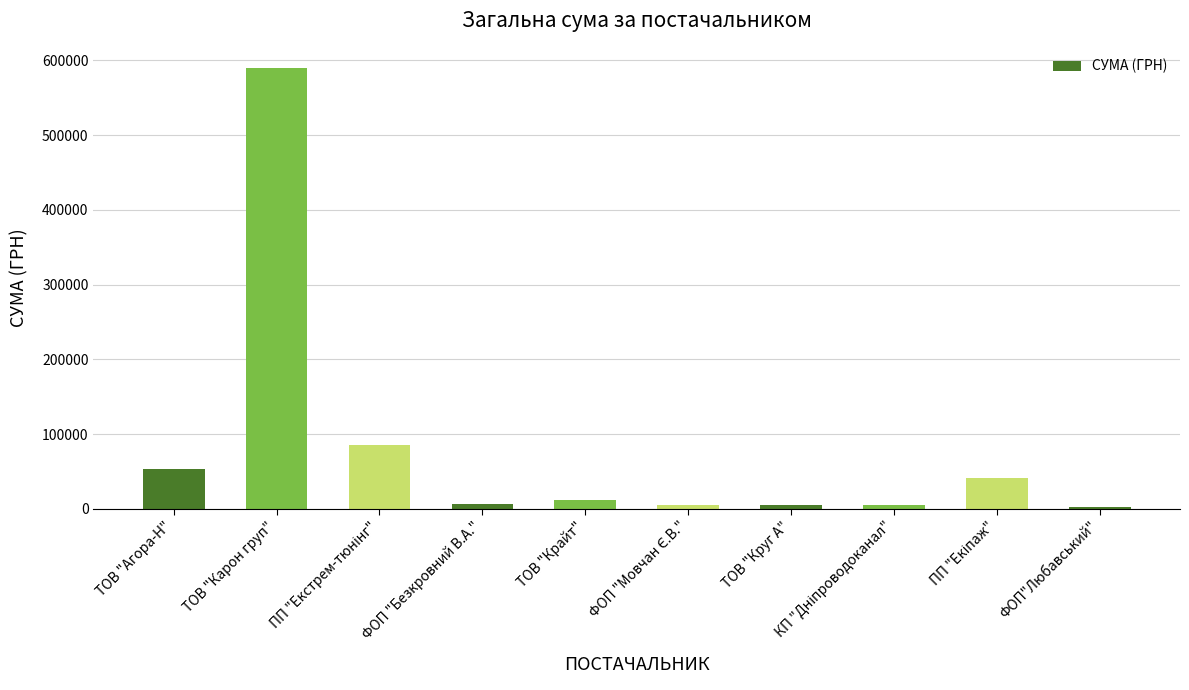

What value does the data have at ТОВ "Карон груп"?

589293.8